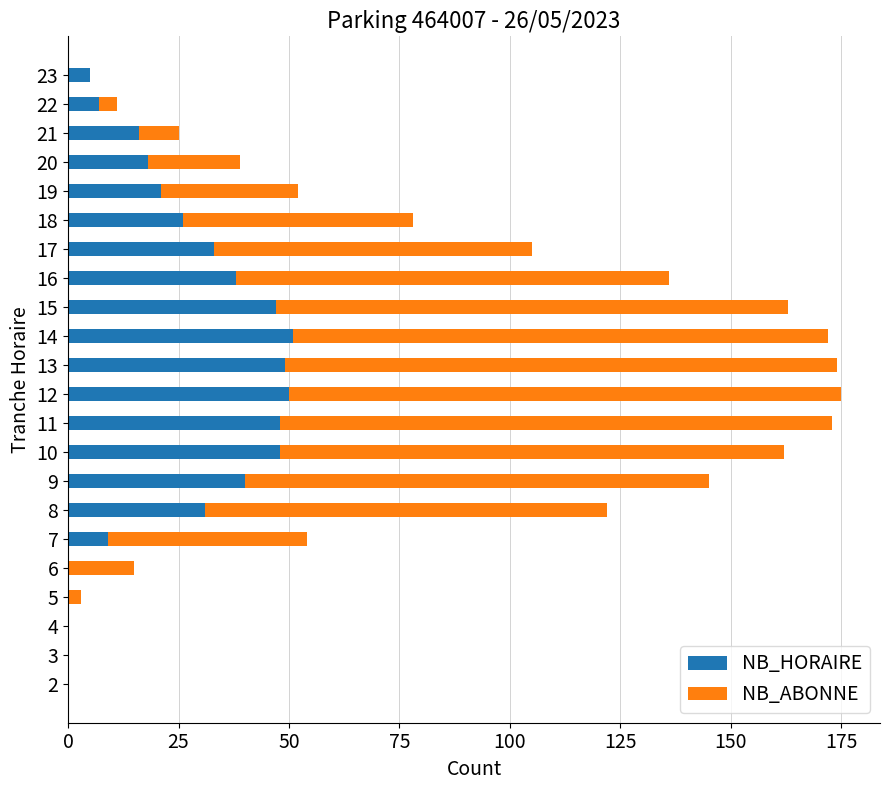

Count the number of data series in this chart.

2